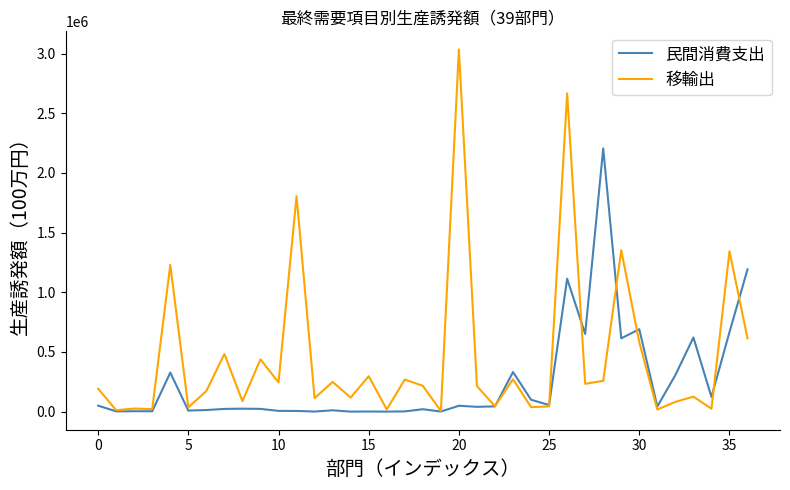

List the series in order of their overall mean, highest first.

移輸出, 民間消費支出